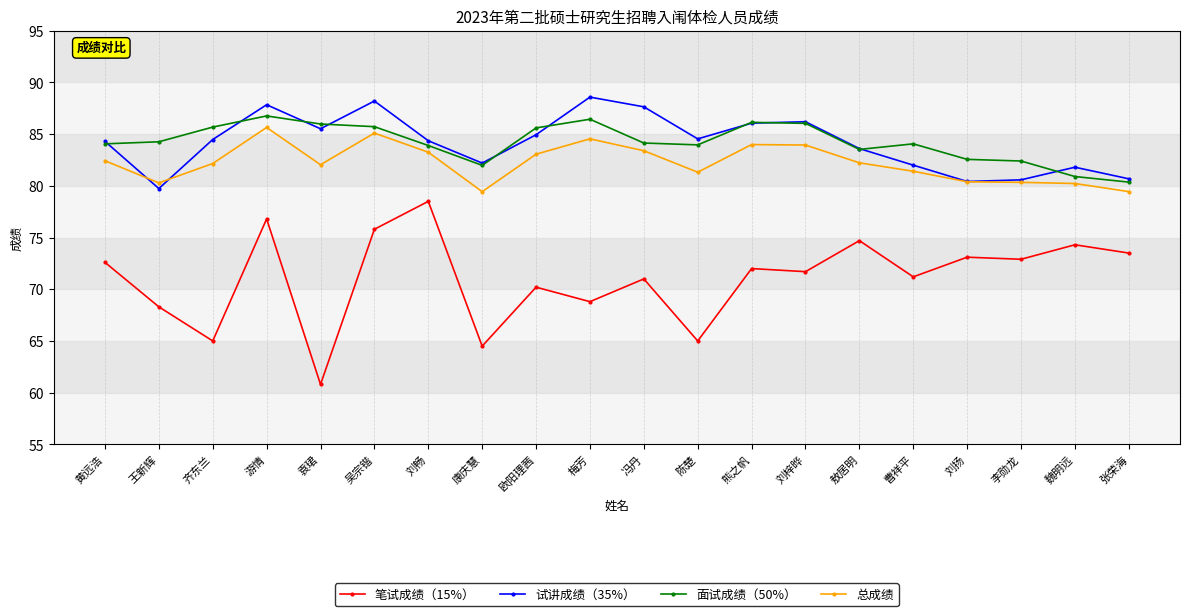

What is the value of the 试讲成绩（35%） point at the 19th from the left?

81.8